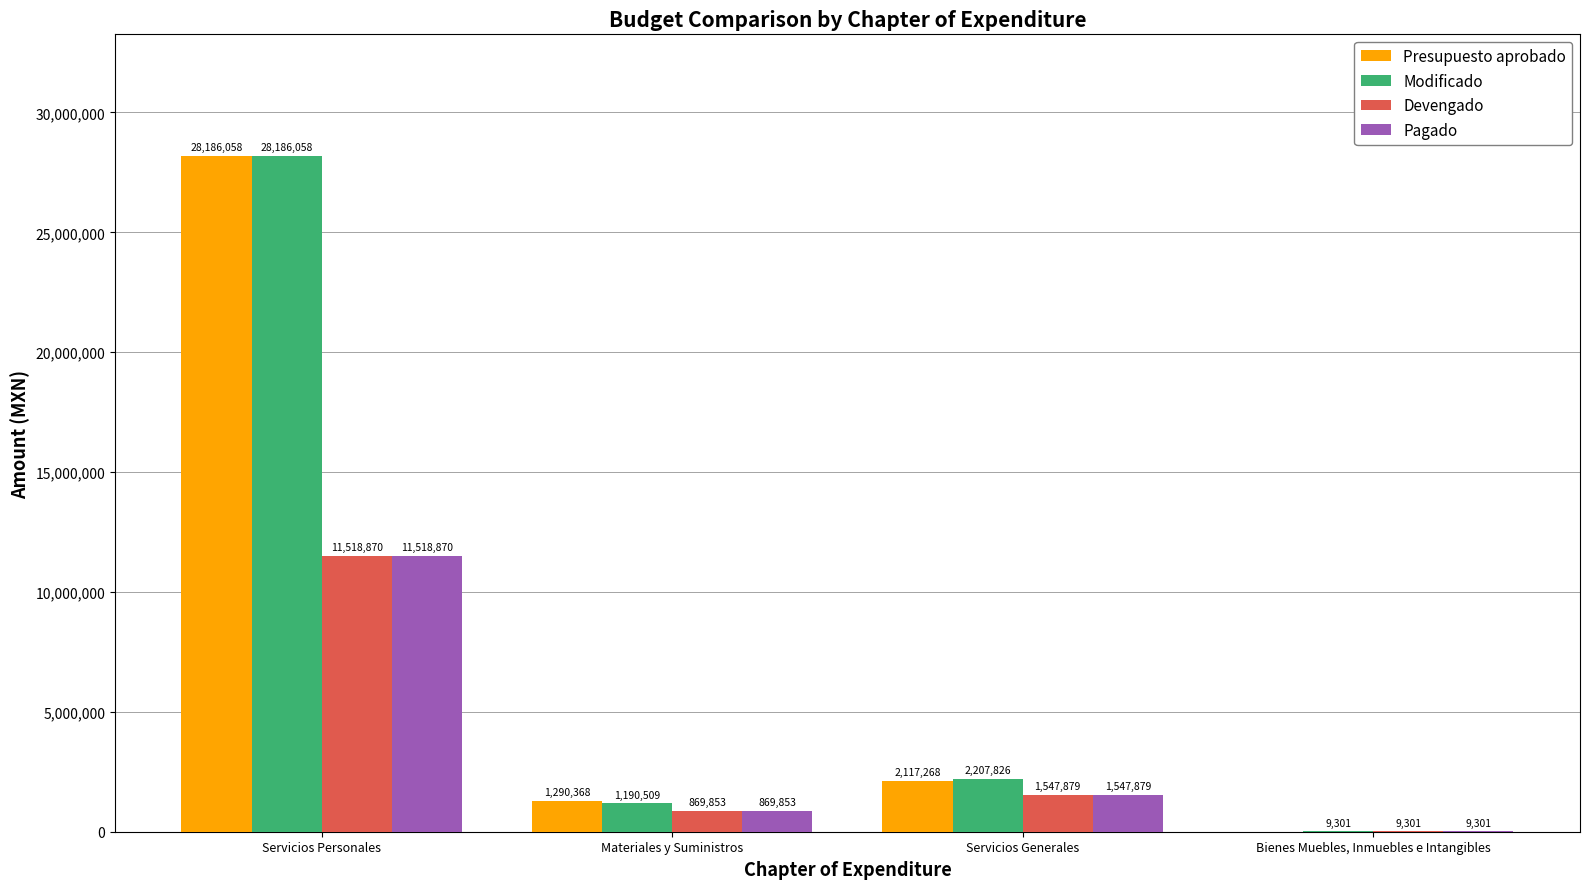

What is the spread (max minus min) of values at Servicios Generales?

659946.8